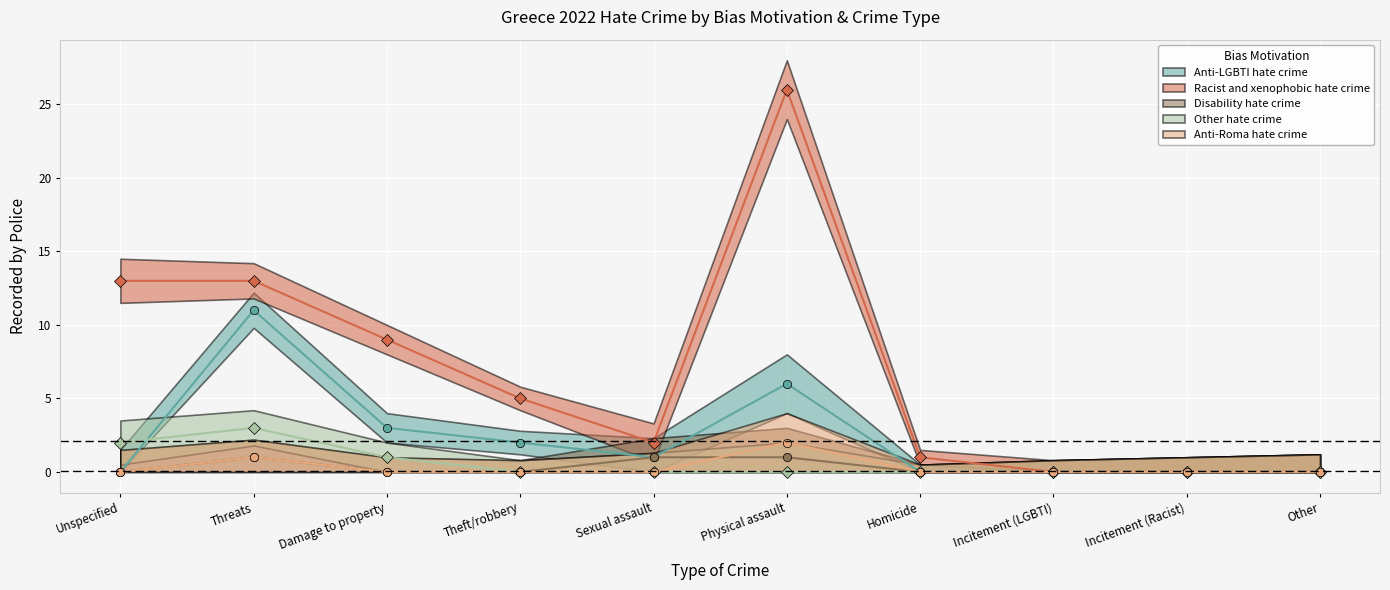

Which has a higher value, Threats or Incitement (LGBTI)?

Threats